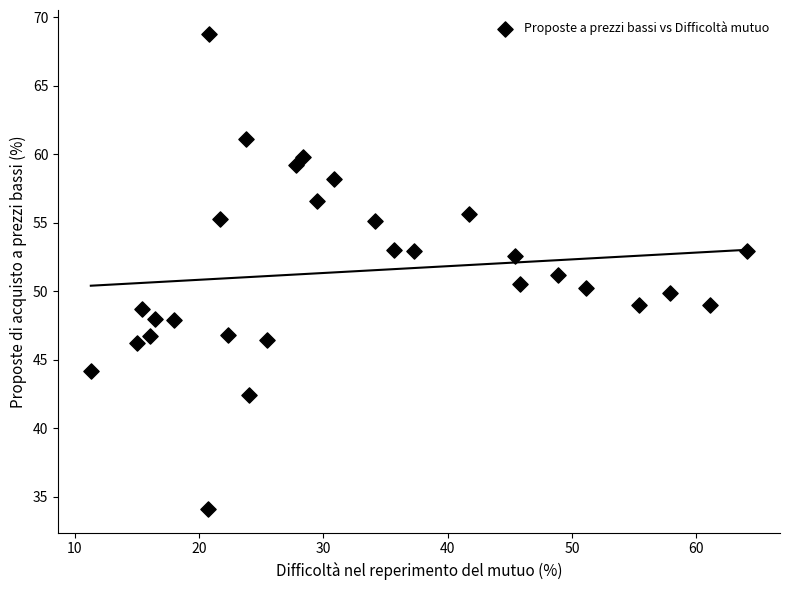

What is the range of X values (max minus min)?

52.8